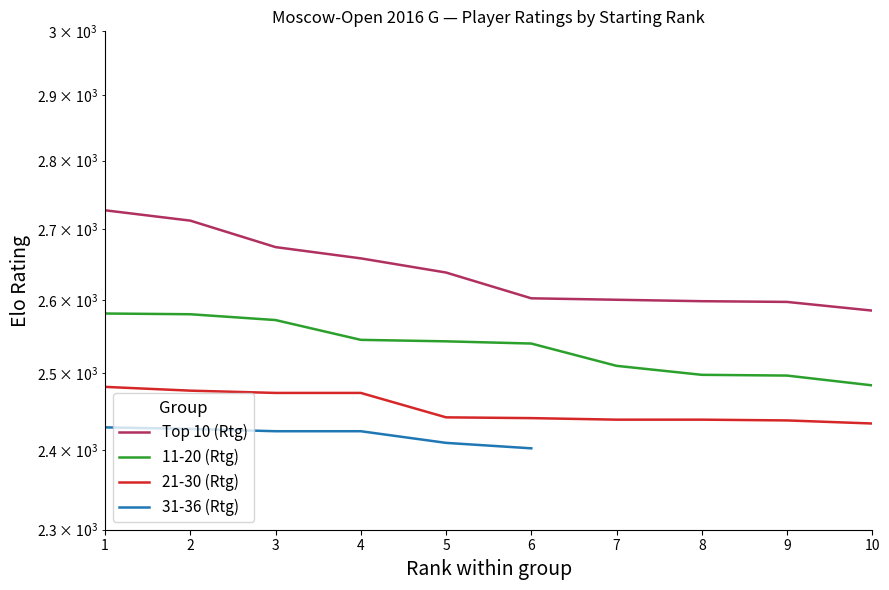

Where does the 21-30 (Rtg) series first go above 2442?

1